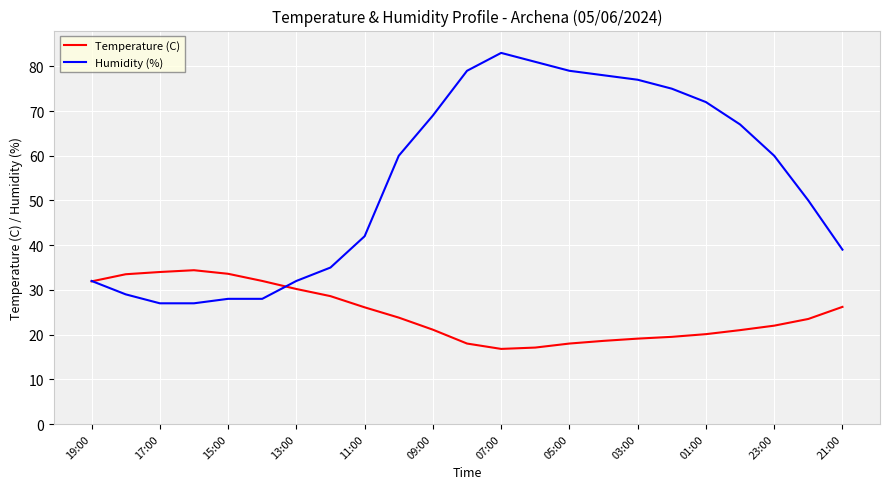

Rank the series by their average value, from lowest to highest.

Temperature (C), Humidity (%)